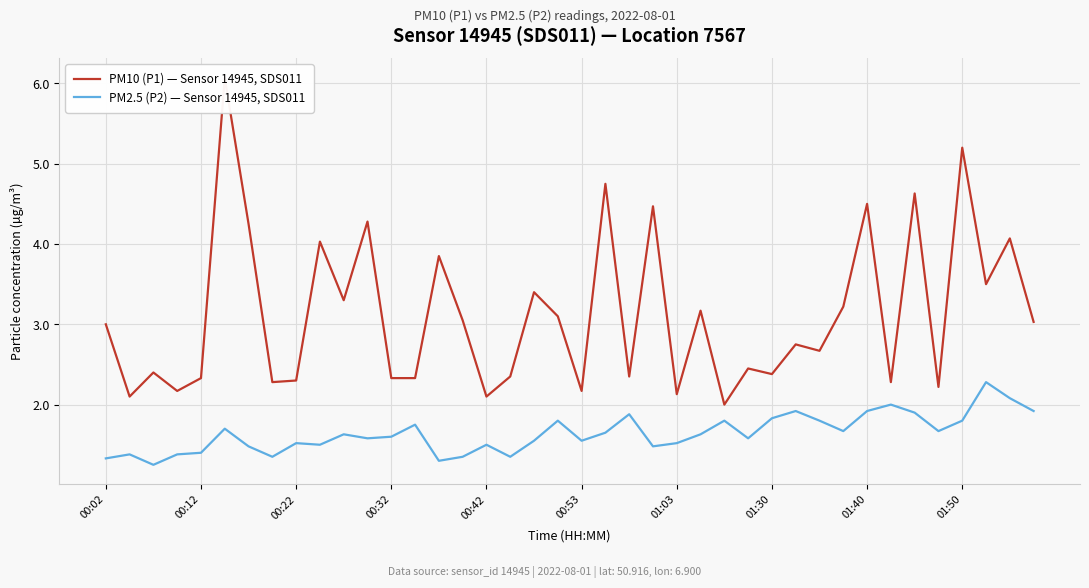

True or false: PM2.5 (P2) — Sensor 14945, SDS011 and PM10 (P1) — Sensor 14945, SDS011 cross at least once.

False